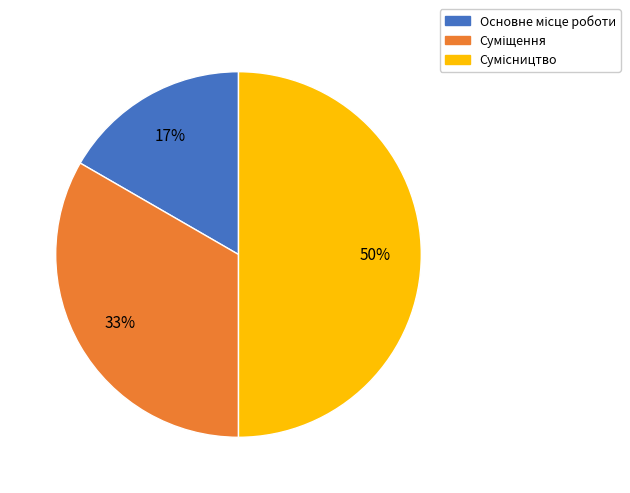

To the nearest percent, what is the difference between the largest and smallest slice percentages?

33%